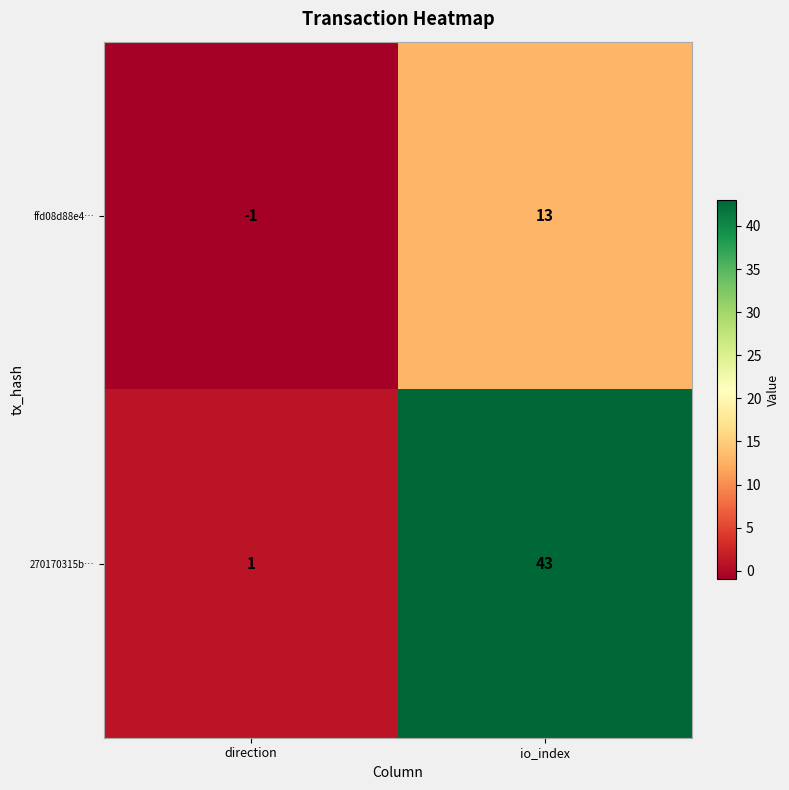

Which label corresponds to the smallest value in the chart?

direction